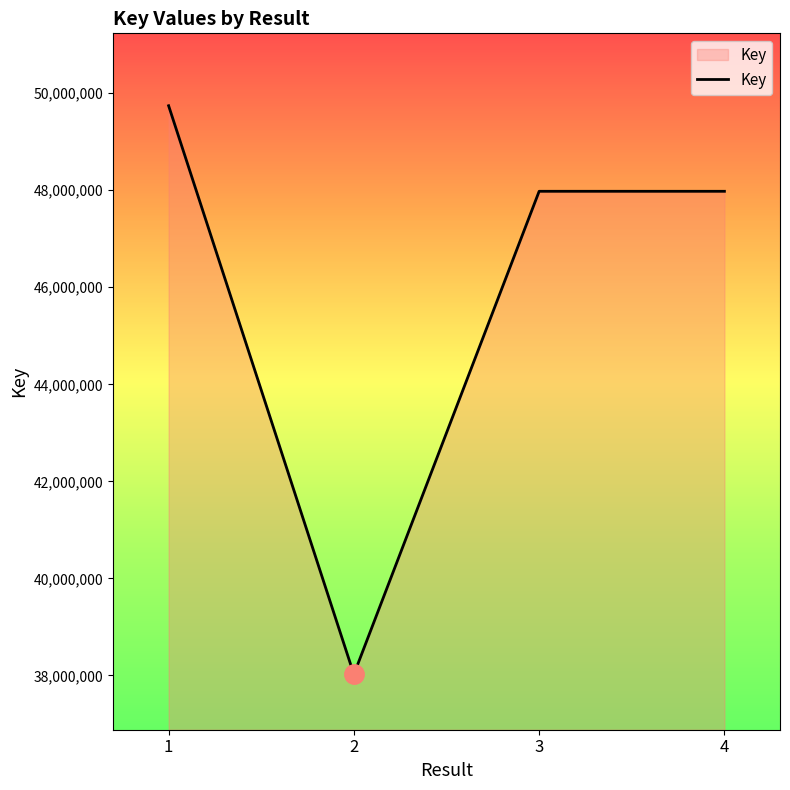

Which has a higher value, 4 or 2?

4